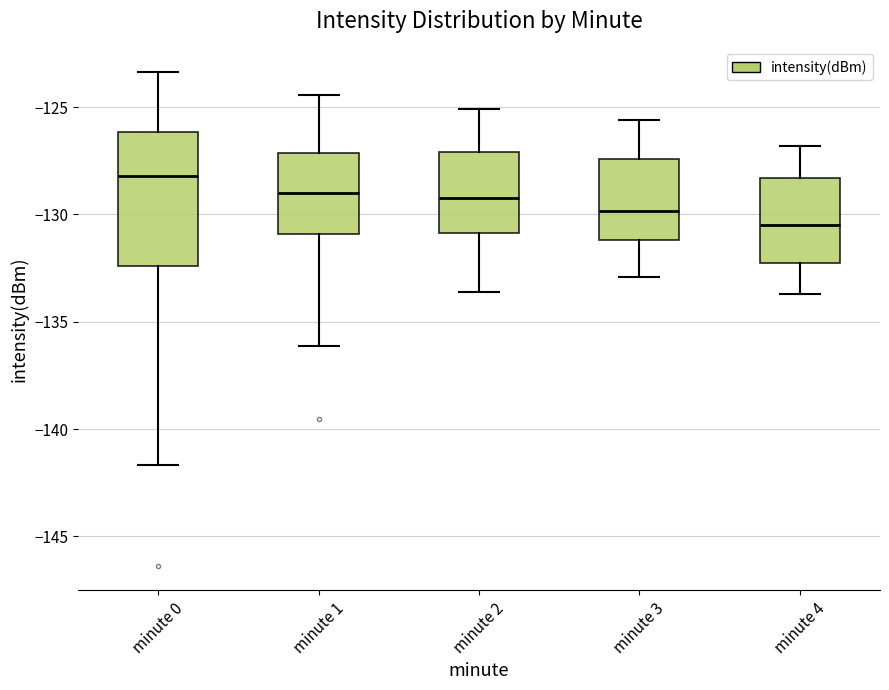

Reading left to right, transcribe this box plot: for each box, give where its median line is, the range the box spans, and where its two whiskers end, as read against the y-axis. The values are not printed on the chart, so give them approximately, as read against the axis.

minute 0: median -128.0, box -132.5 to -126.0, whiskers -141.5 to -123.5
minute 1: median -129.0, box -131.0 to -127.0, whiskers -136.0 to -124.5
minute 2: median -129.0, box -131.0 to -127.0, whiskers -133.5 to -125.0
minute 3: median -130.0, box -131.0 to -127.5, whiskers -133.0 to -125.5
minute 4: median -130.5, box -132.0 to -128.5, whiskers -133.5 to -127.0